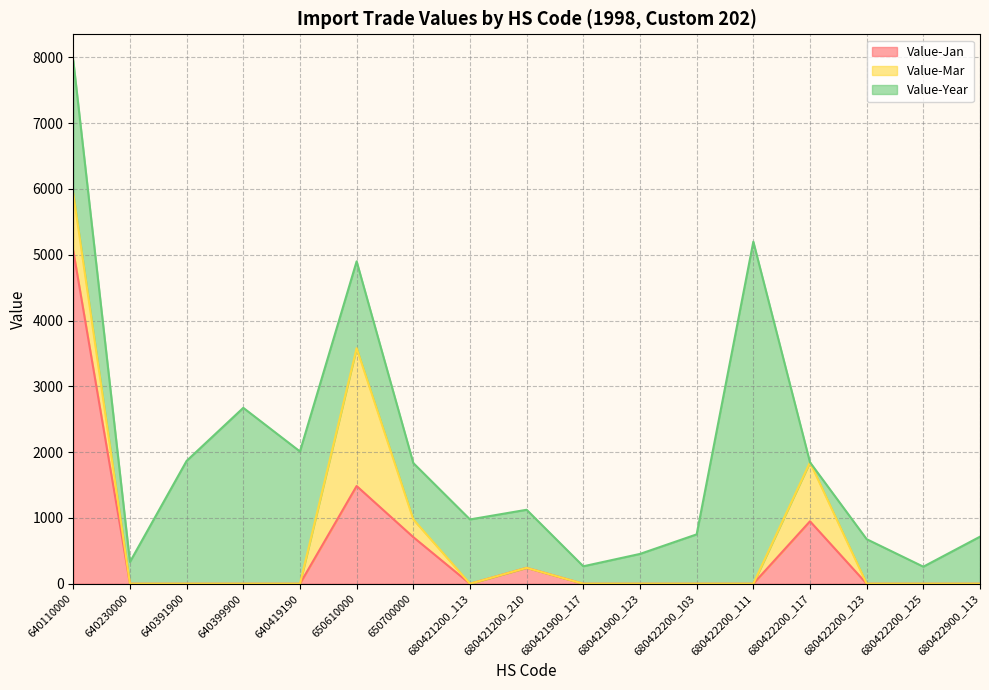

Between 680422200_103 and 640230000, which is larger?

680422200_103